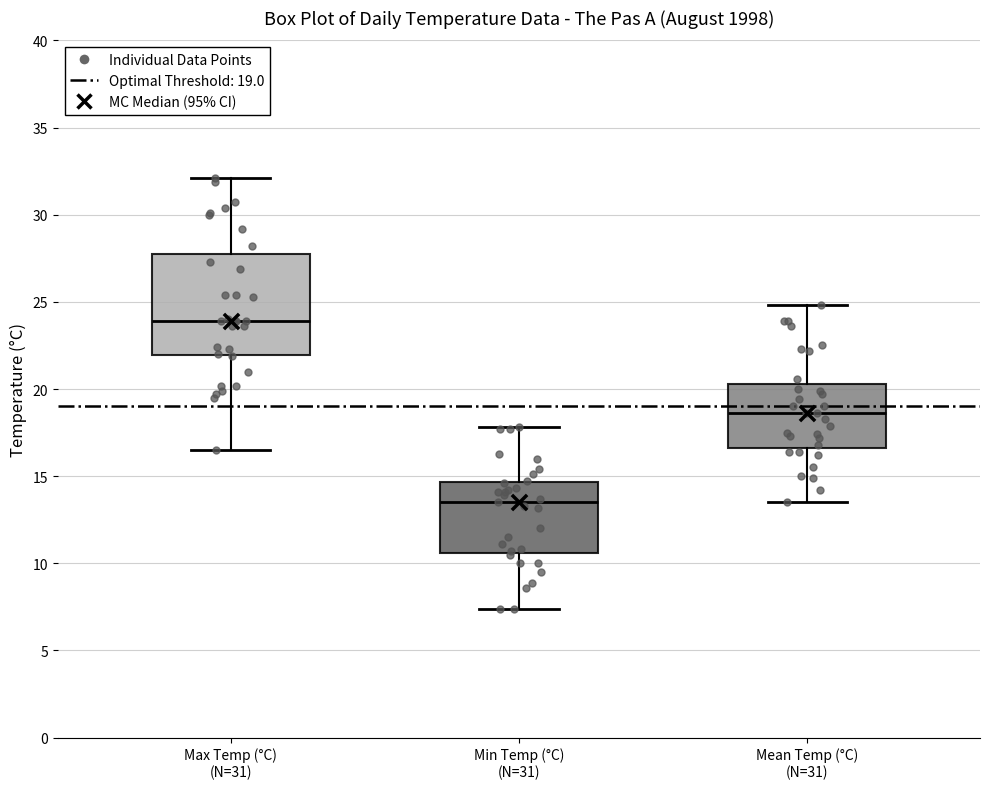

Reading left to right, read every box against the y-axis: the position of its median line, the range the box covers, and the ends of its whiskers. The values are not printed on the chart, so give them approximately, as read against the axis.

Max Temp (°C) (N=31): median 24.0, box 22.0 to 28.0, whiskers 16.5 to 32.0
Min Temp (°C) (N=31): median 13.5, box 10.5 to 14.5, whiskers 7.5 to 18.0
Mean Temp (°C) (N=31): median 18.5, box 16.5 to 20.5, whiskers 13.5 to 25.0